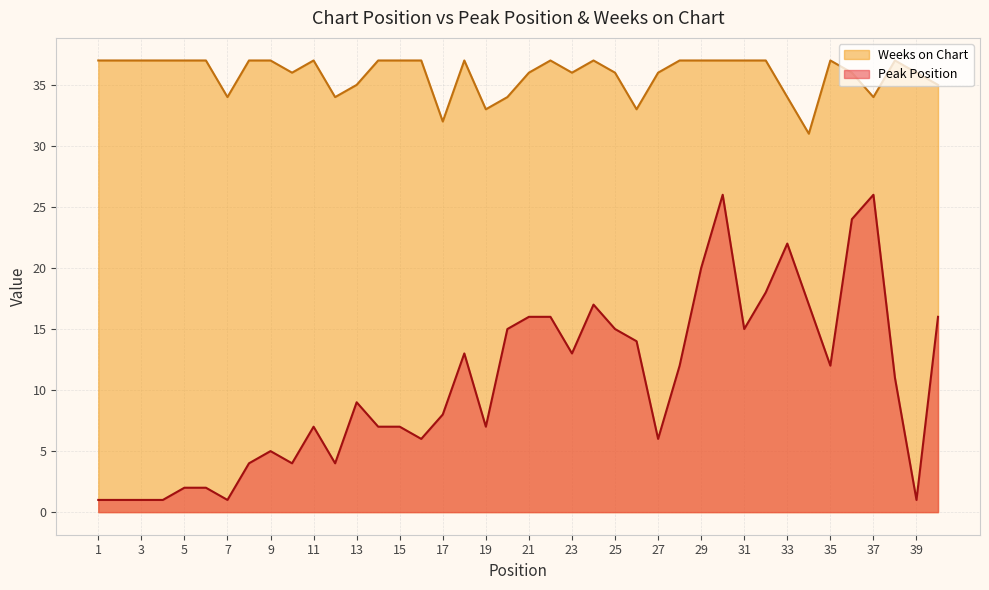

True or false: Weeks on Chart and Peak Position intersect in this chart.

False